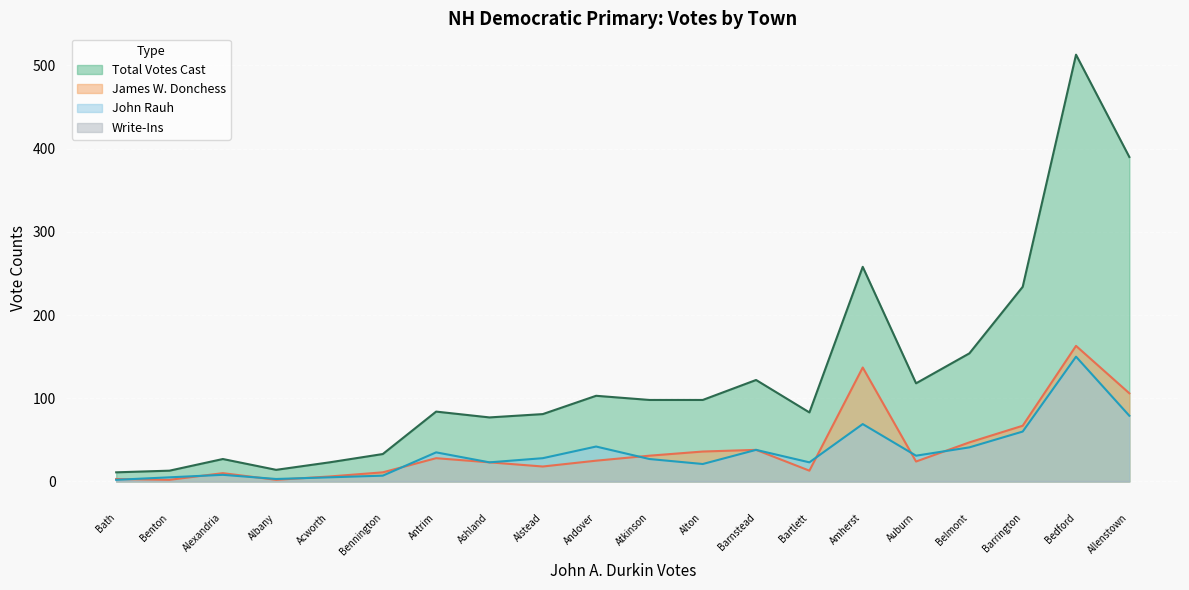

Where is Write-Ins nearest to the value 0?

Acworth